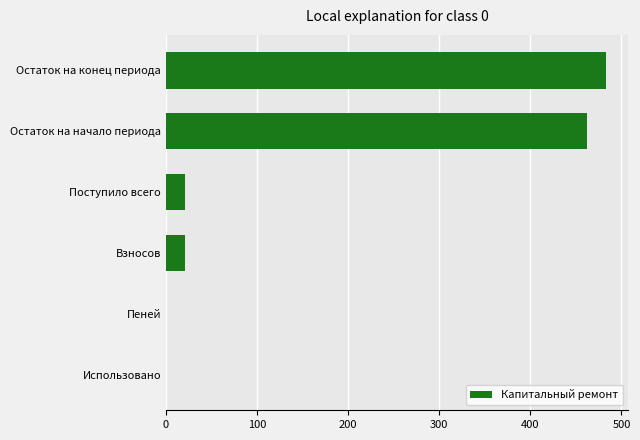

What is the sum of all values?

988.2